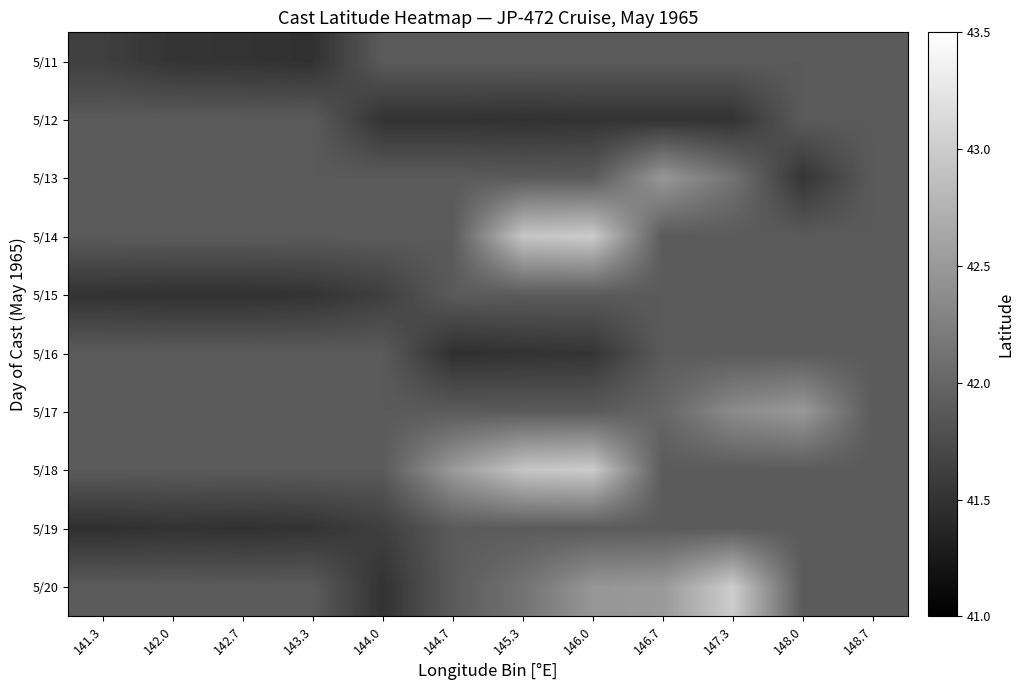

Reading left to right, what are all the values shown in this chart?

5/11: 141.3=41.6	142.0=41.5	142.7=41.5	143.3=41.5	144.0=41.9	144.7=41.9	145.3=41.9	146.0=41.9	146.7=41.9	147.3=41.9	148.0=41.9	148.7=41.9
5/12: 141.3=41.9	142.0=41.9	142.7=41.9	143.3=41.9	144.0=41.5	144.7=41.5	145.3=41.5	146.0=41.5	146.7=41.5	147.3=41.5	148.0=41.9	148.7=41.9
5/13: 141.3=41.9	142.0=41.9	142.7=41.9	143.3=41.9	144.0=41.9	144.7=41.9	145.3=41.9	146.0=41.9	146.7=42.5	147.3=42.1	148.0=41.5	148.7=41.9
5/14: 141.3=41.9	142.0=41.9	142.7=41.9	143.3=41.9	144.0=41.9	144.7=41.9	145.3=42.9	146.0=43.0	146.7=41.9	147.3=41.9	148.0=41.9	148.7=41.9
5/15: 141.3=41.5	142.0=41.5	142.7=41.5	143.3=41.5	144.0=41.6	144.7=41.9	145.3=41.9	146.0=41.9	146.7=41.9	147.3=41.9	148.0=41.9	148.7=41.9
5/16: 141.3=41.9	142.0=41.9	142.7=41.9	143.3=41.9	144.0=41.9	144.7=41.5	145.3=41.5	146.0=41.5	146.7=41.9	147.3=41.9	148.0=41.9	148.7=41.9
5/17: 141.3=41.9	142.0=41.9	142.7=41.9	143.3=41.9	144.0=41.9	144.7=41.9	145.3=41.9	146.0=41.9	146.7=42.0	147.3=42.4	148.0=42.5	148.7=41.9
5/18: 141.3=41.9	142.0=41.9	142.7=41.9	143.3=41.9	144.0=41.9	144.7=42.5	145.3=42.9	146.0=43.0	146.7=41.9	147.3=41.9	148.0=41.9	148.7=41.9
5/19: 141.3=41.5	142.0=41.5	142.7=41.5	143.3=41.5	144.0=41.6	144.7=41.9	145.3=41.9	146.0=41.9	146.7=41.9	147.3=41.9	148.0=41.9	148.7=41.9
5/20: 141.3=41.9	142.0=41.9	142.7=41.9	143.3=41.9	144.0=41.5	144.7=41.9	145.3=42.1	146.0=42.5	146.7=42.5	147.3=43.0	148.0=41.9	148.7=41.9